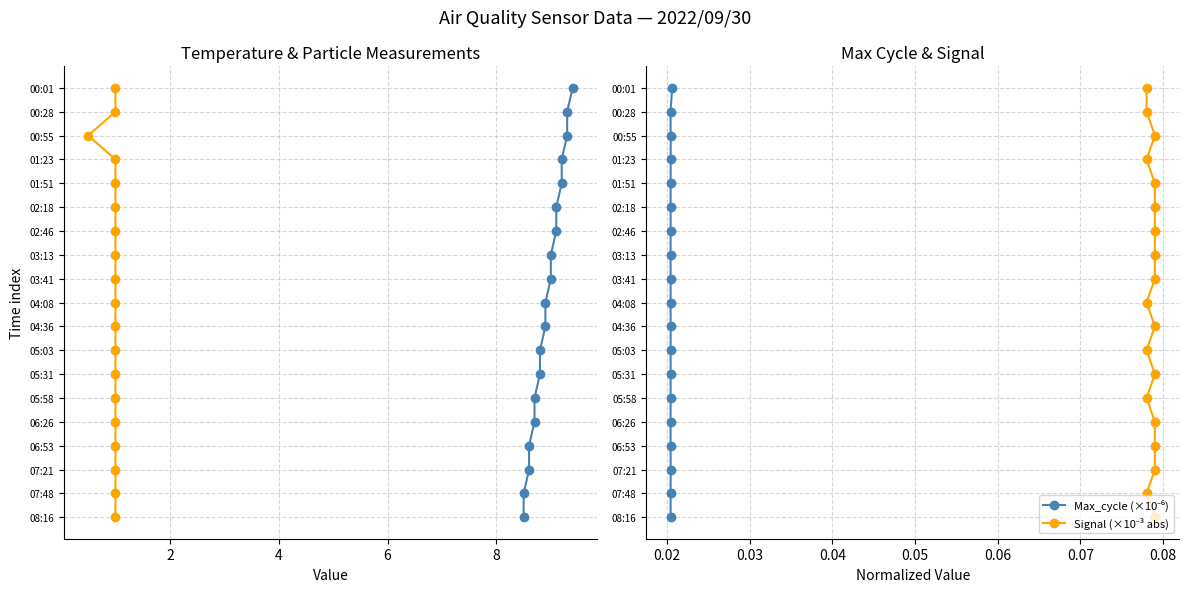

Which series has the widest spread of values?

Temp (°C)